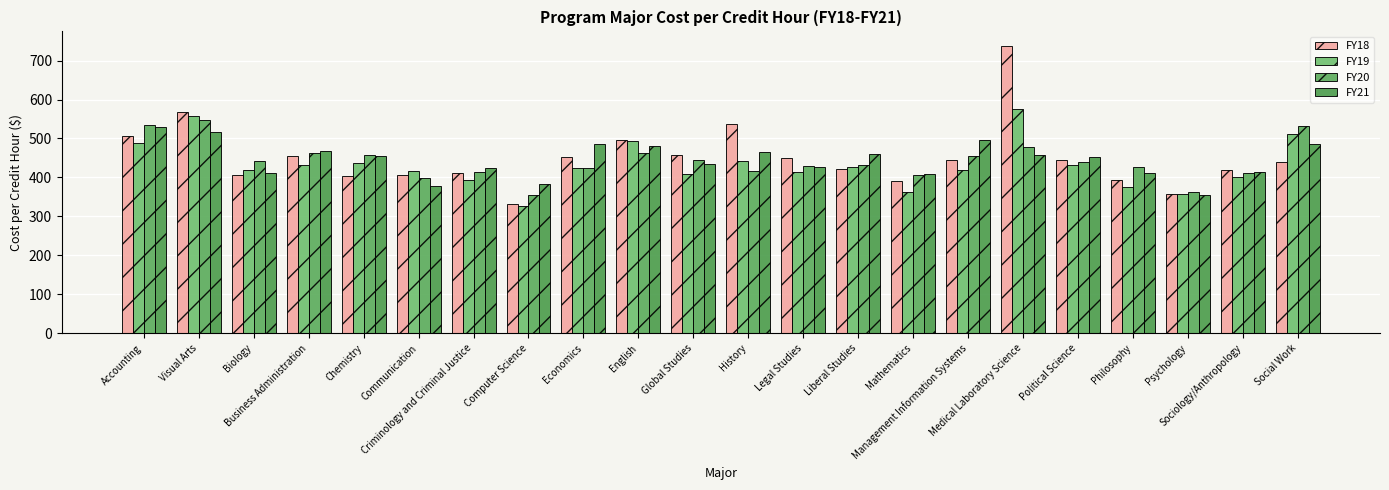

What is the label of the 11th bar from the right?

History